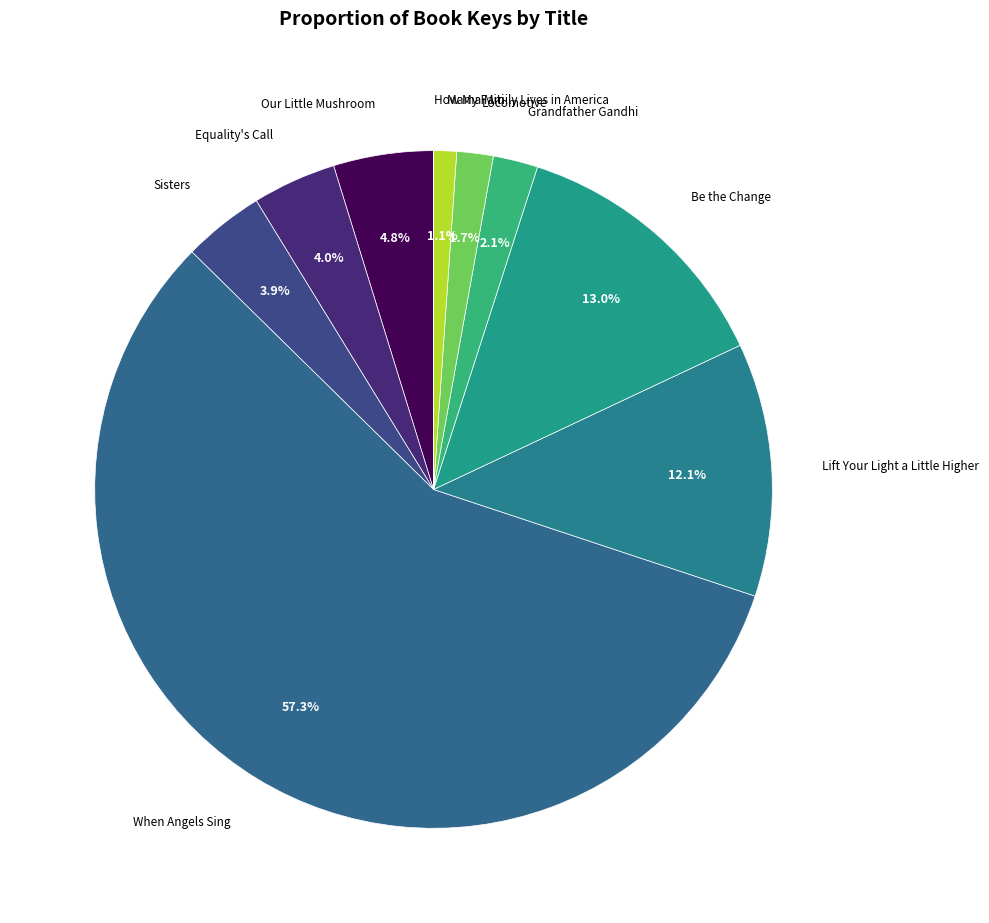

To the nearest percent, what is the difference between the largest and smallest slice percentages?

57%